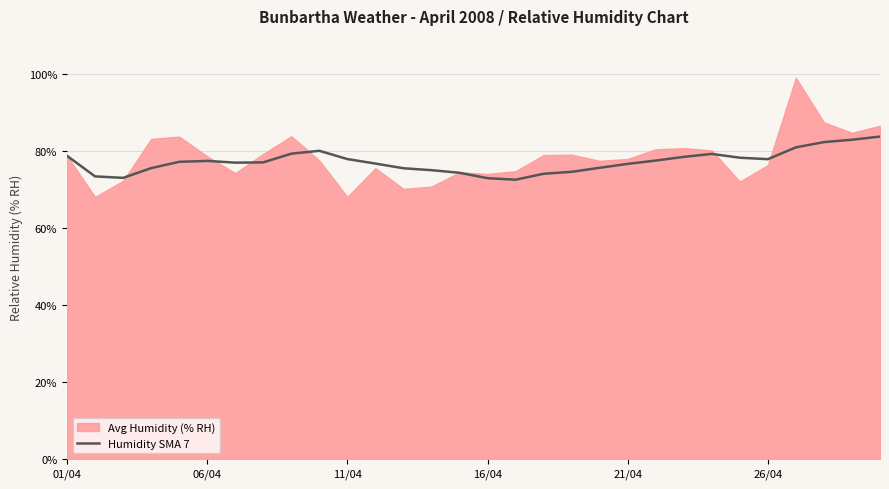

What is the lowest value of the Humidity SMA 7 series?

72.6